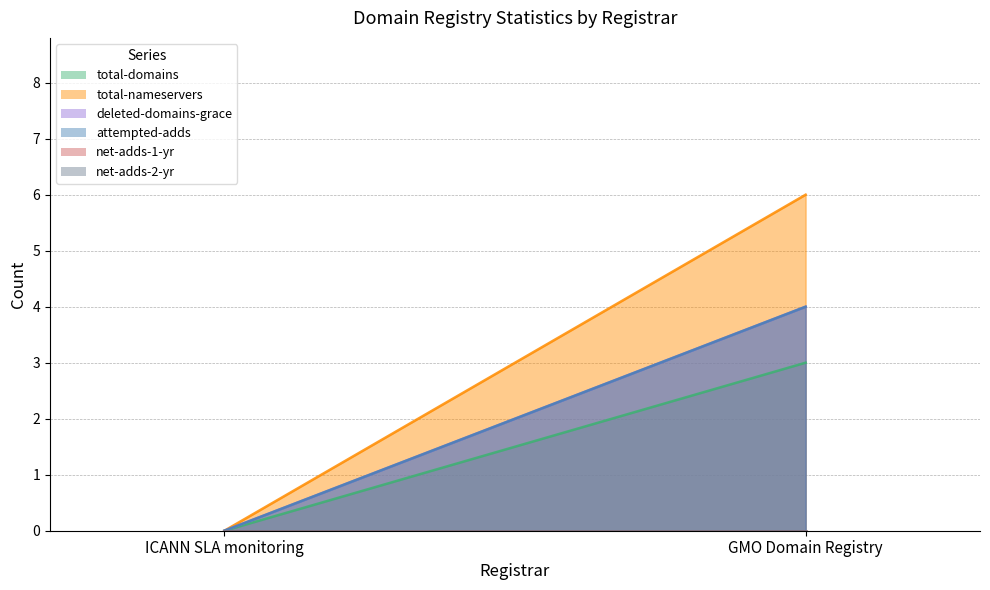

Where is total-domains nearest to the value 1?

ICANN SLA monitoring